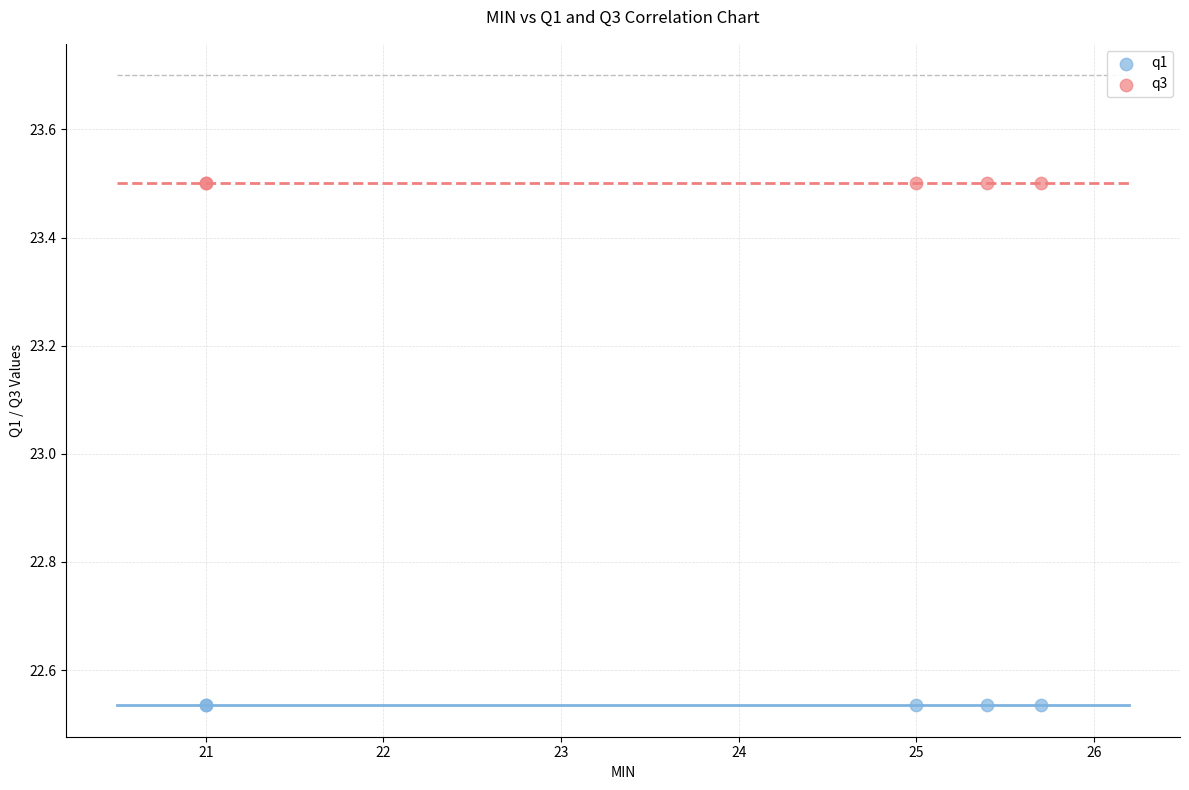

Which series contains the highest Y value?

q3